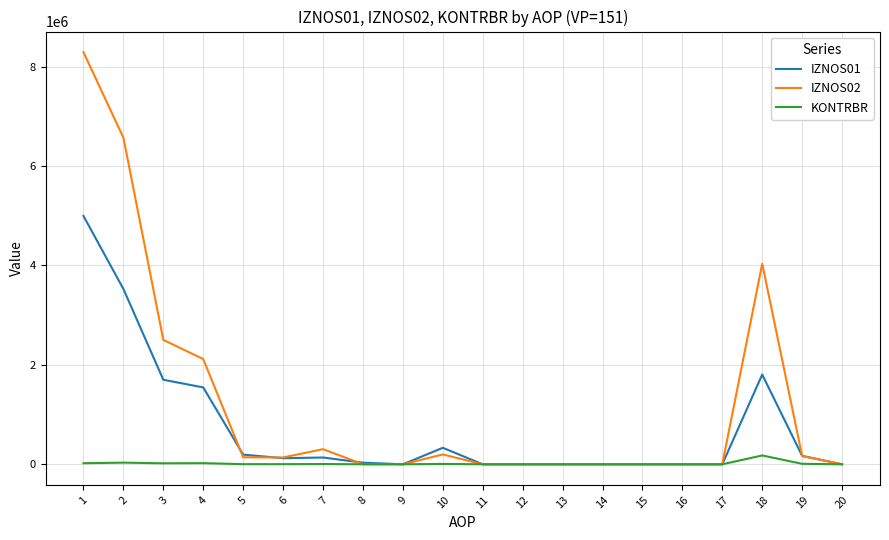

List the series in order of their peak value, highest first.

IZNOS02, IZNOS01, KONTRBR